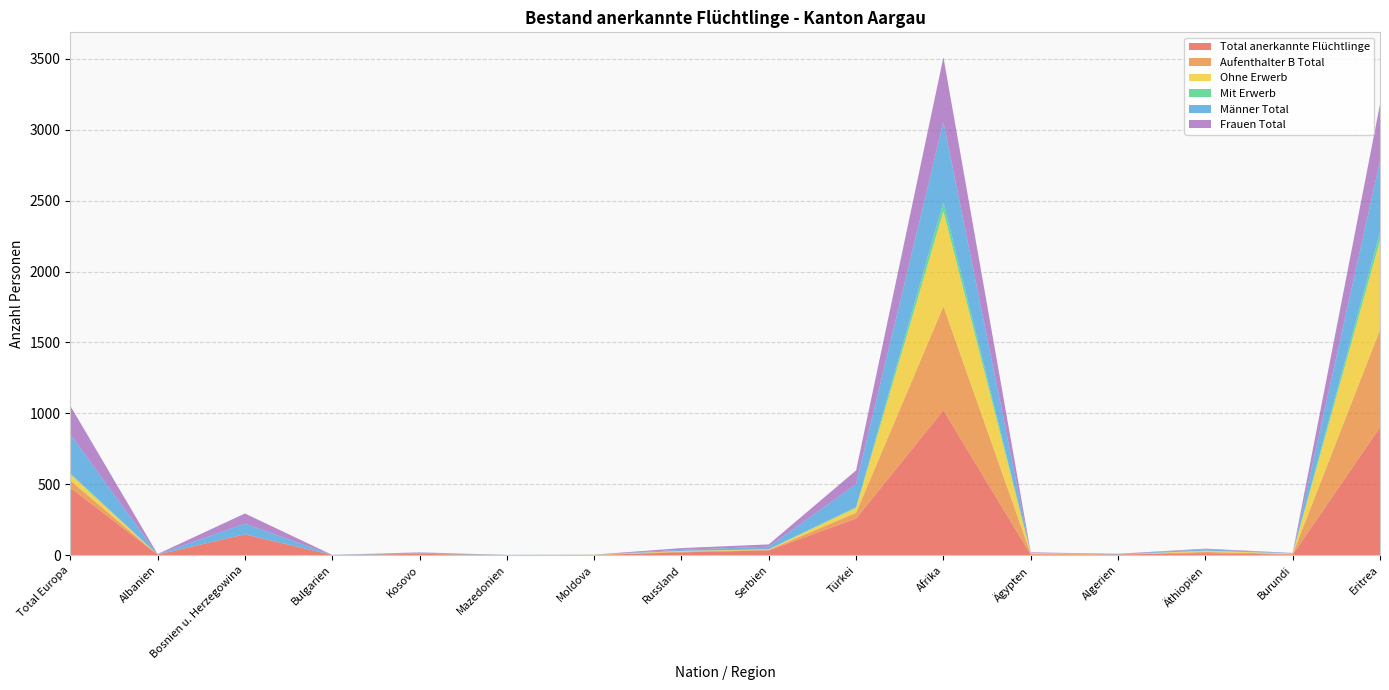

Reading left to right, extract all data points from this chart.

Total anerkannte Flüchtlinge: Total Europa=476	Albanien=4	Bosnien u. Herzegowina=147	Bulgarien=1	Kosovo=9	Mazedonien=1	Moldova=1	Russland=20	Serbien=34	Türkei=259	Afrika=1022	Ägypten=5	Algerien=5	Äthiopien=14	Burundi=4	Eritrea=902
Aufenthalter B Total: Total Europa=51	Albanien=0	Bosnien u. Herzegowina=0	Bulgarien=0	Kosovo=1	Mazedonien=0	Moldova=1	Russland=5	Serbien=4	Türkei=40	Afrika=734	Ägypten=5	Algerien=0	Äthiopien=9	Burundi=4	Eritrea=688
Ohne Erwerb: Total Europa=44	Albanien=0	Bosnien u. Herzegowina=0	Bulgarien=0	Kosovo=0	Mazedonien=0	Moldova=1	Russland=5	Serbien=3	Türkei=35	Afrika=670	Ägypten=5	Algerien=0	Äthiopien=8	Burundi=4	Eritrea=630
Mit Erwerb: Total Europa=7	Albanien=0	Bosnien u. Herzegowina=0	Bulgarien=0	Kosovo=1	Mazedonien=0	Moldova=0	Russland=0	Serbien=1	Türkei=5	Afrika=64	Ägypten=0	Algerien=0	Äthiopien=1	Burundi=0	Eritrea=58
Männer Total: Total Europa=275	Albanien=1	Bosnien u. Herzegowina=75	Bulgarien=1	Kosovo=7	Mazedonien=1	Moldova=1	Russland=8	Serbien=18	Türkei=163	Afrika=566	Ägypten=1	Algerien=3	Äthiopien=9	Burundi=3	Eritrea=502
Frauen Total: Total Europa=201	Albanien=3	Bosnien u. Herzegowina=72	Bulgarien=0	Kosovo=2	Mazedonien=0	Moldova=0	Russland=12	Serbien=16	Türkei=96	Afrika=456	Ägypten=4	Algerien=2	Äthiopien=5	Burundi=1	Eritrea=400